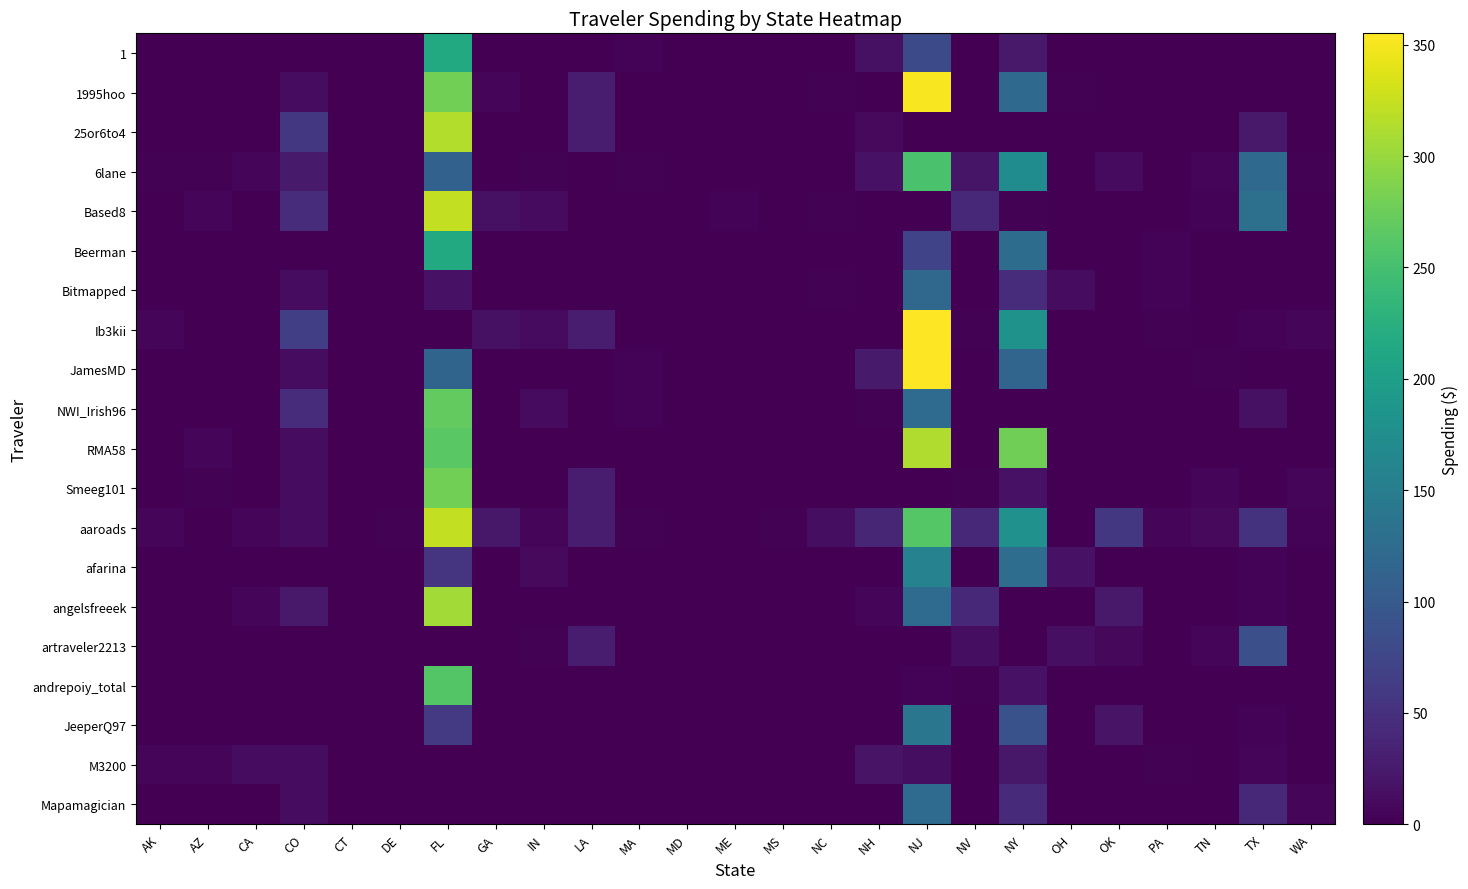

What is the maximum value for Bitmapped?

120.5